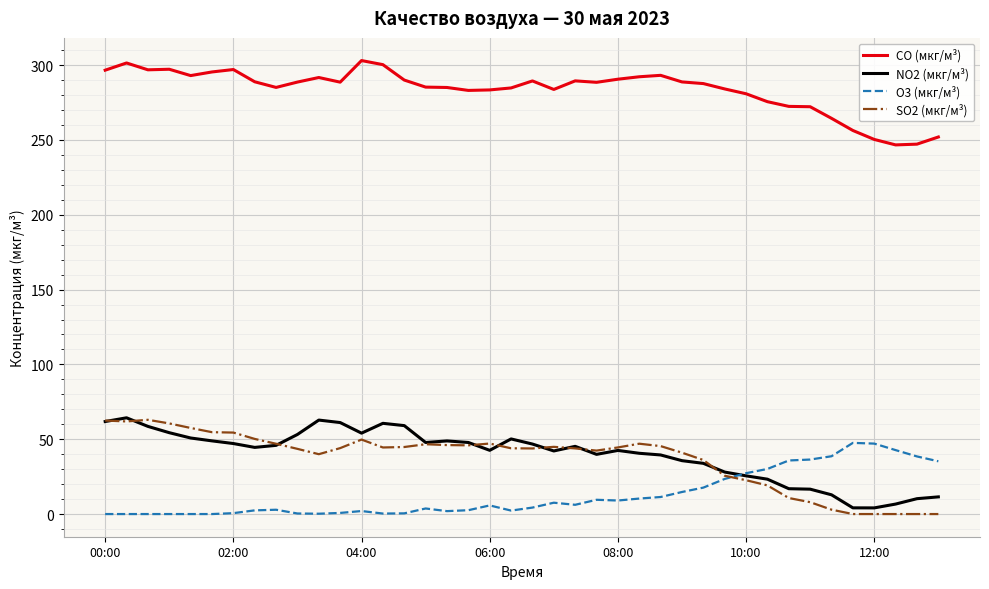

True or false: NO2 (мкг/м³) and CO (мкг/м³) cross at least once.

False